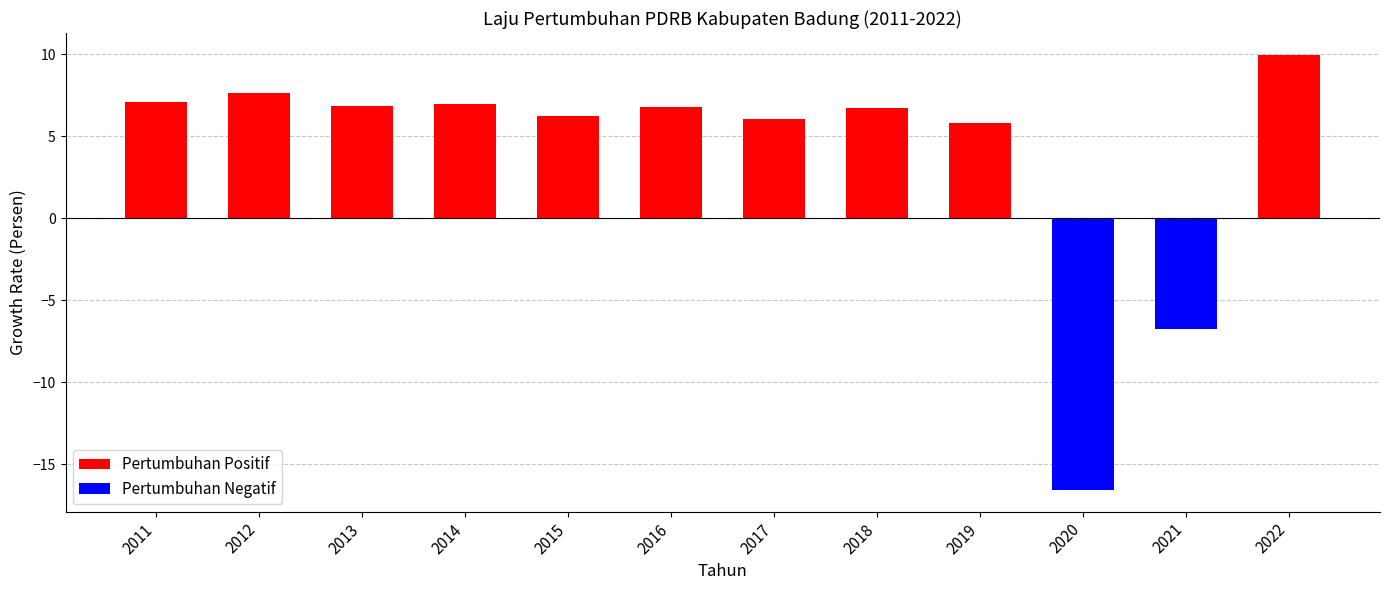

What is the difference between the maximum and minimum values?

26.5